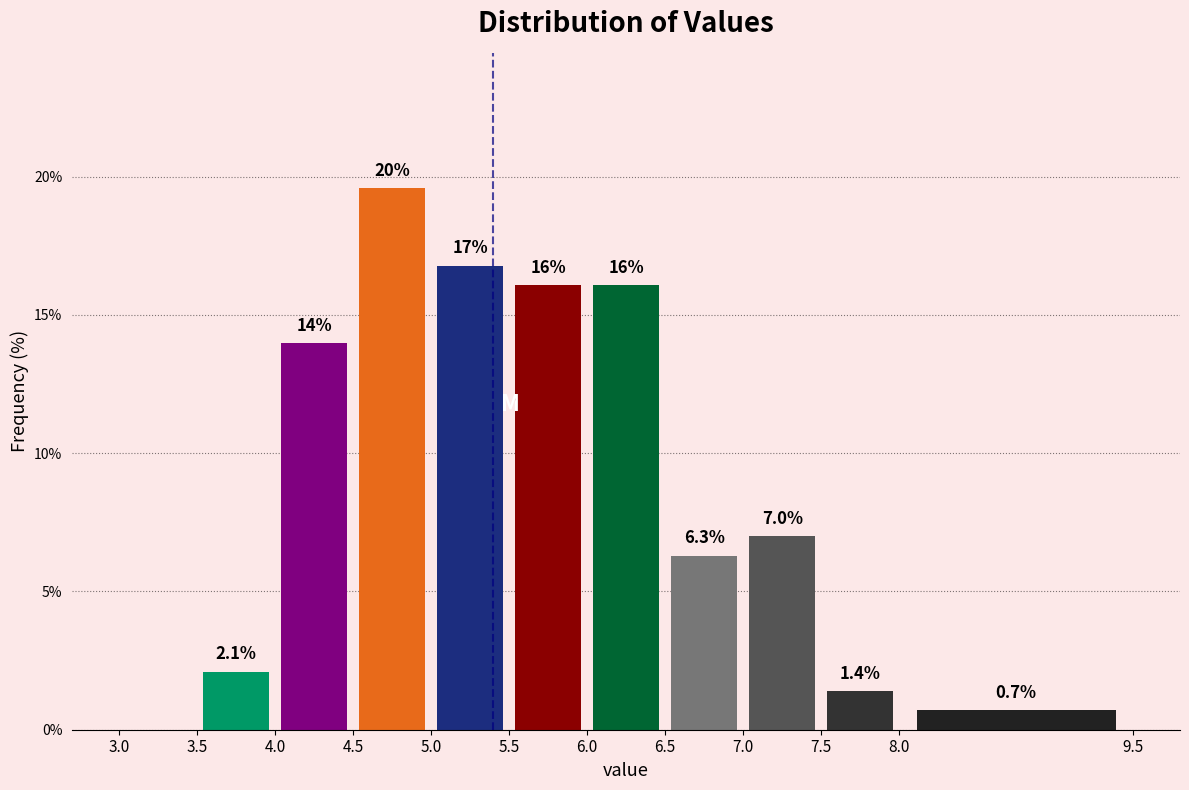

Over which range of the x-axis is the bar tallest?

4.5 to 5.0